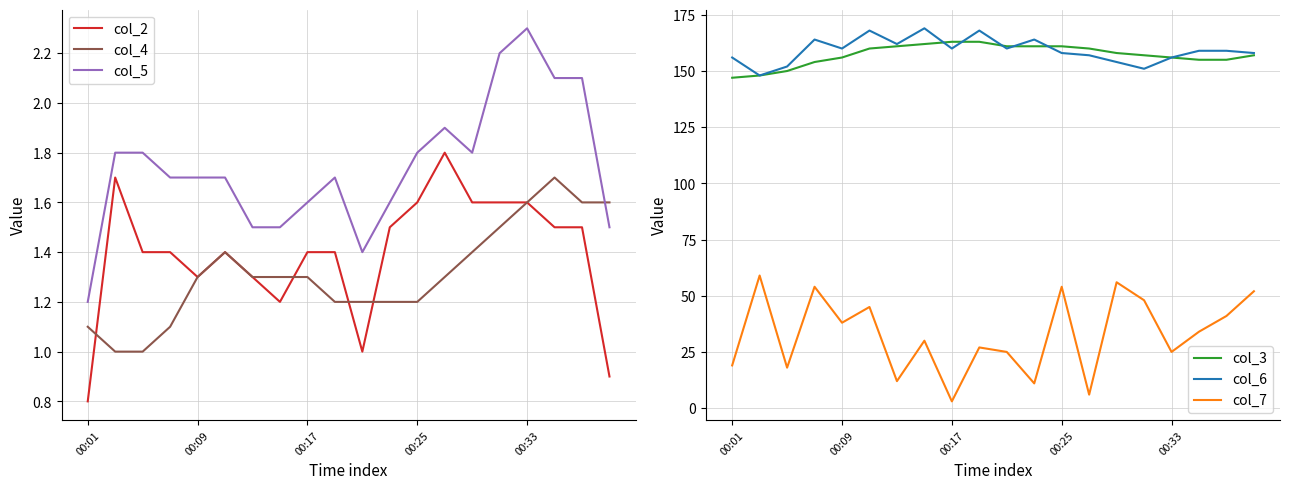

What is the difference between the maximum and minimum values in the col_4 series?

0.7